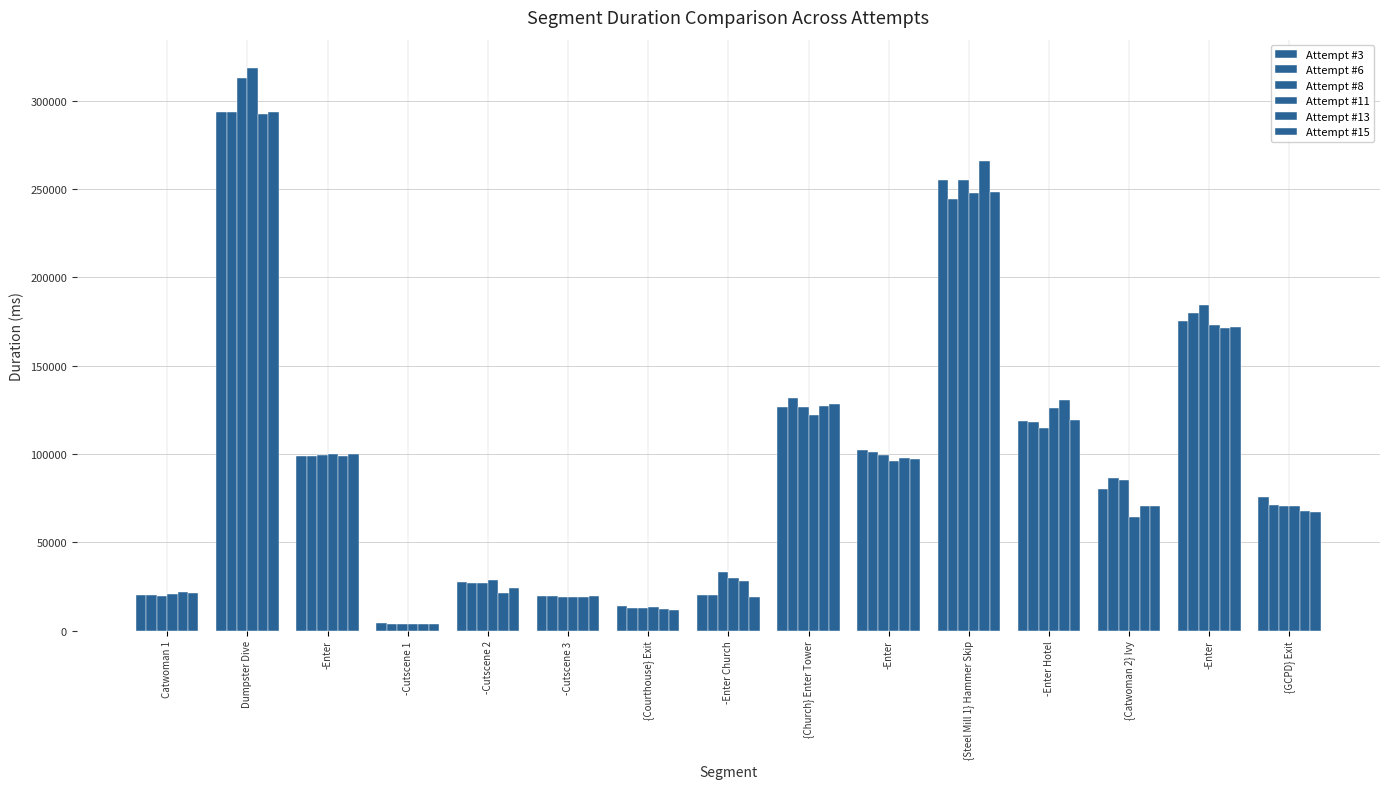

How many bars are there in each group?

6